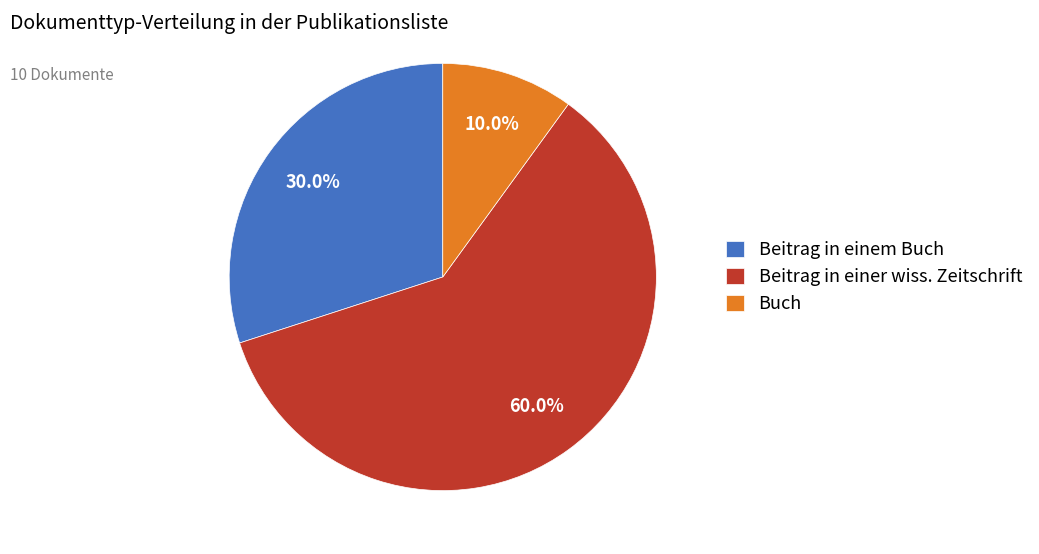

What is the majority slice?

Beitrag in einer wiss. Zeitschrift